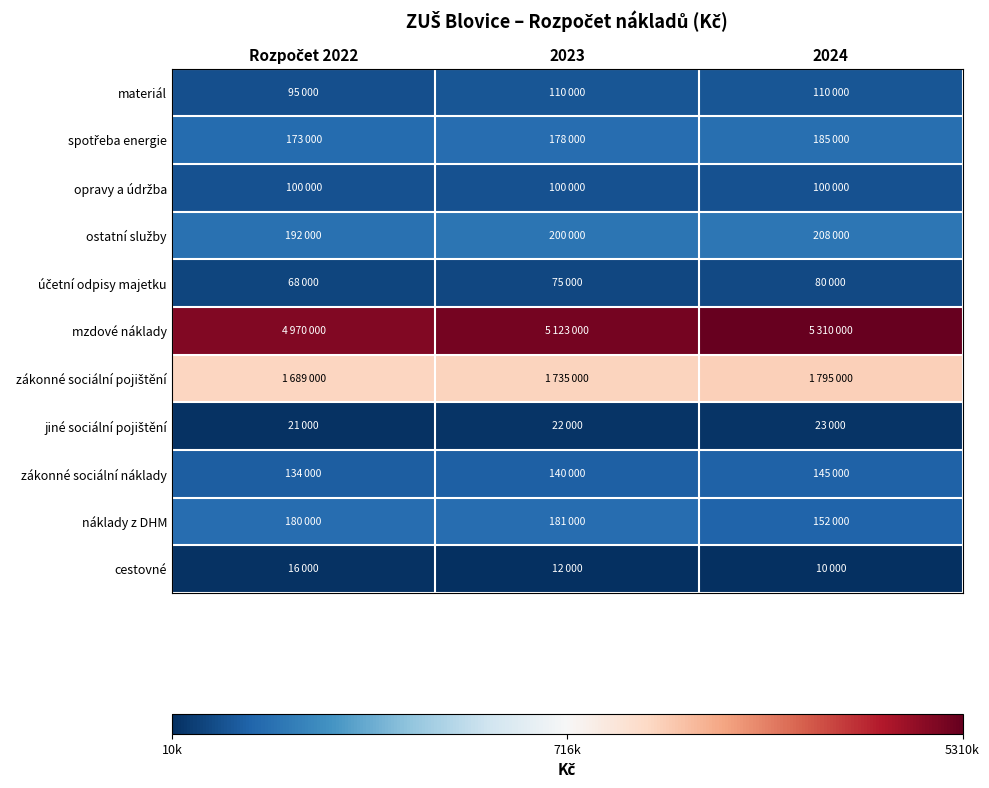

Which series has the largest range (max minus min)?

mzdové náklady